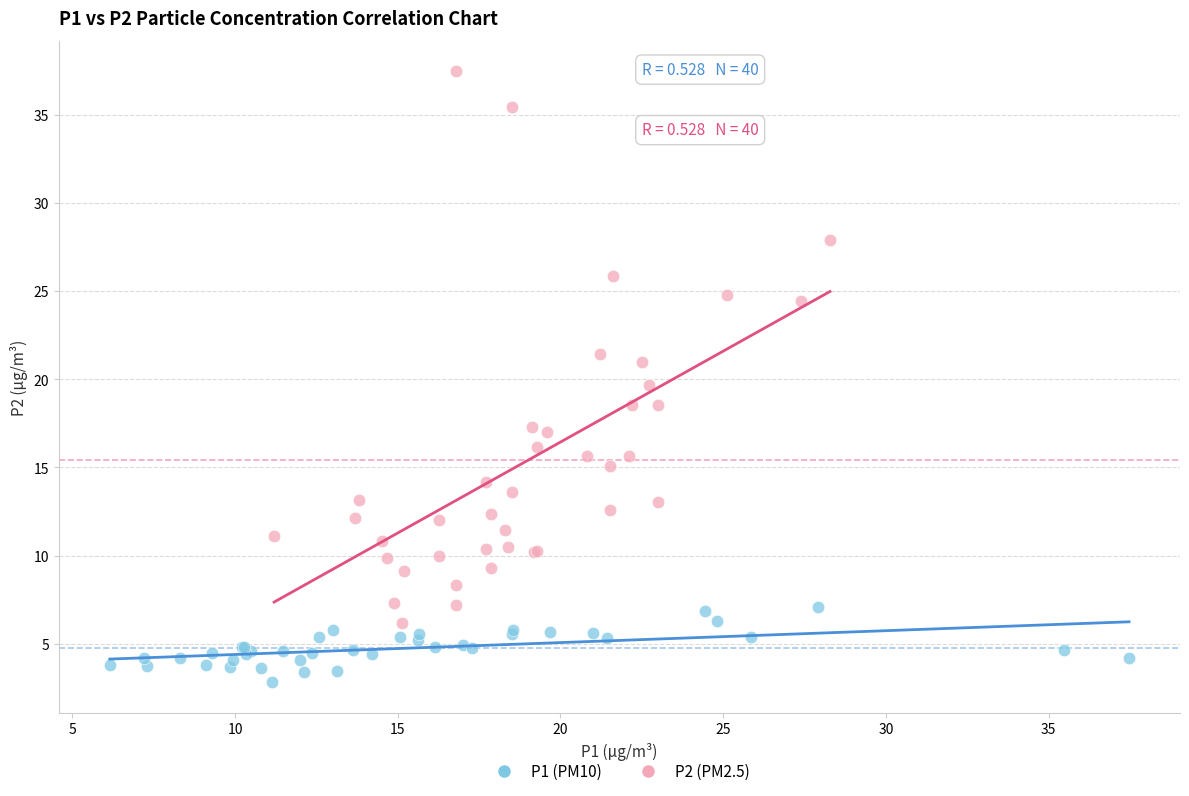

Which series reaches the minimum Y coordinate?

P1 (PM10)